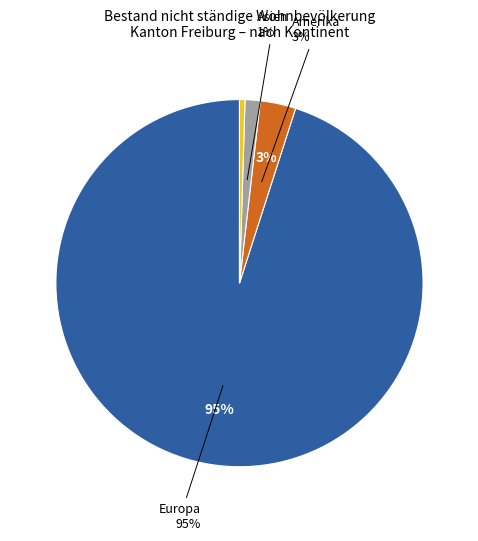

To the nearest percent, what is the average slice percentage?

20%